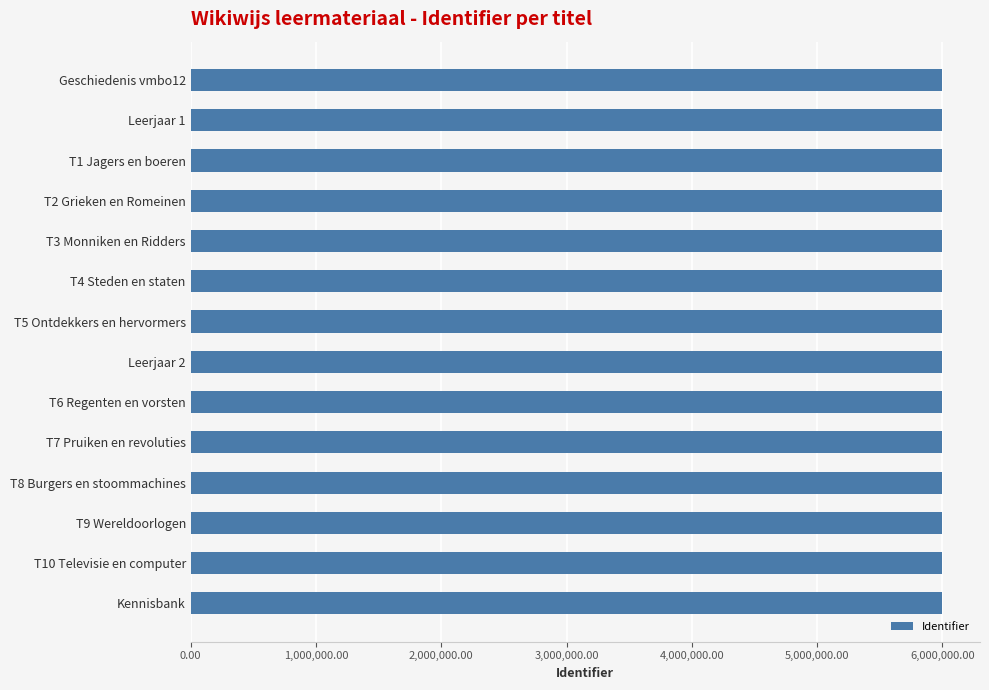

Does the chart contain any negative values?

No